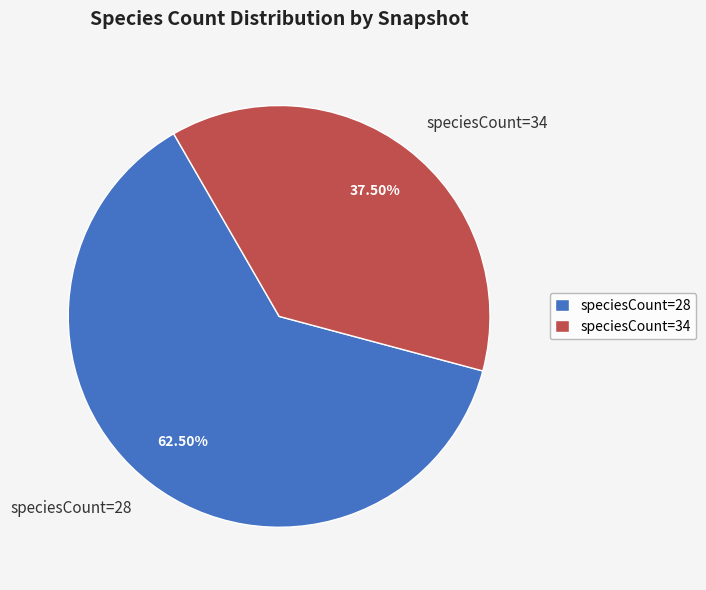

Is the sum of speciesCount=34 and speciesCount=28 greater than half?

Yes